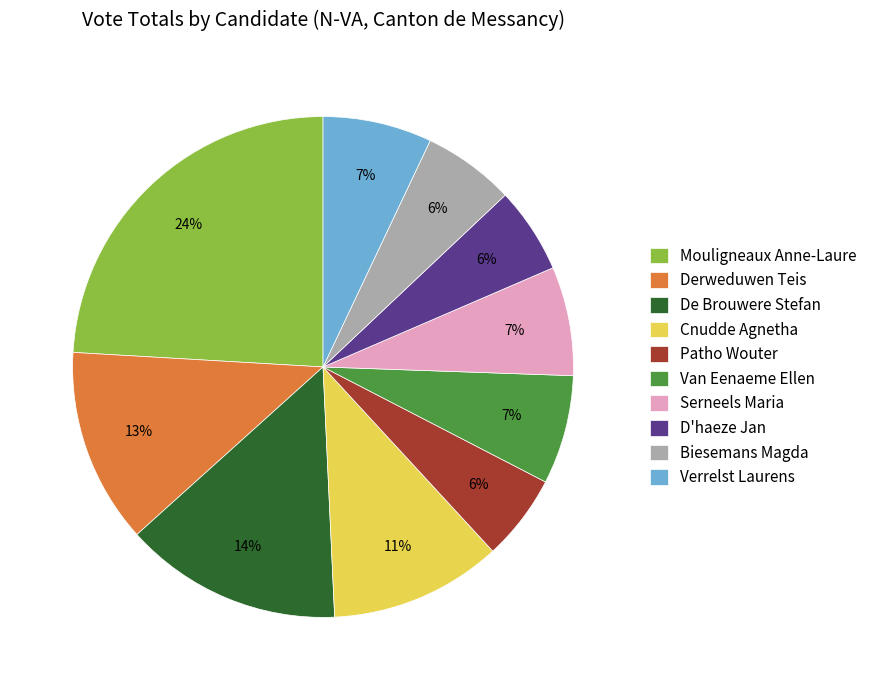

Is it true that Serneels Maria is 7% of the pie?

True